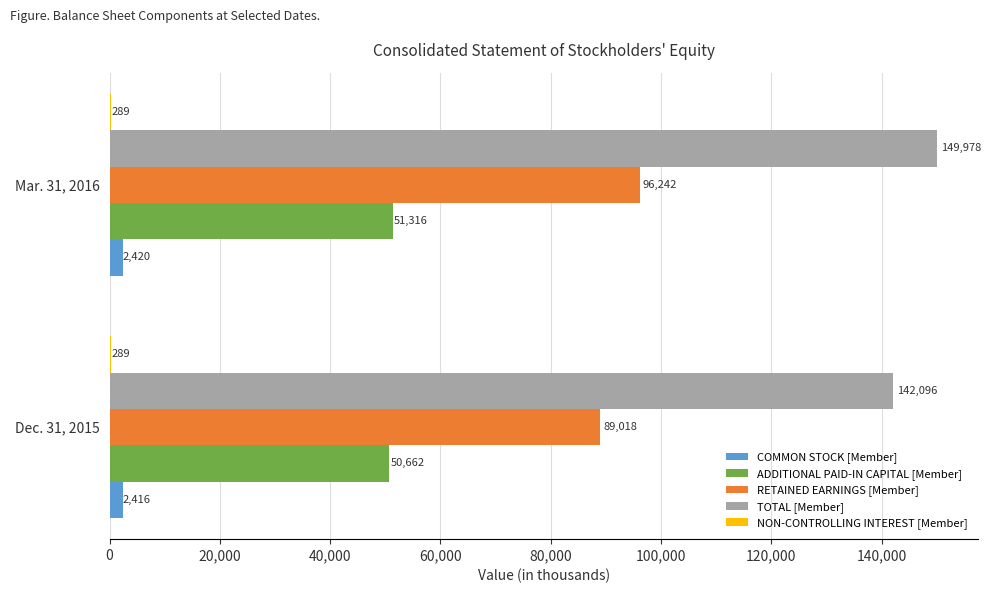

What is the sum of all COMMON STOCK [Member] values?

4836